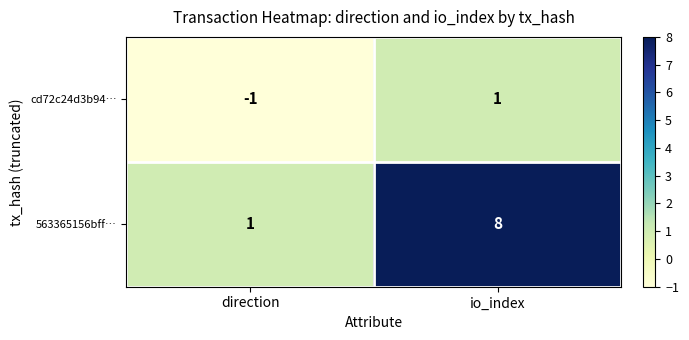

Reading right to left, what are all the values shown in this chart?

cd72c24d3b94…: io_index=1	direction=-1
563365156bff…: io_index=8	direction=1